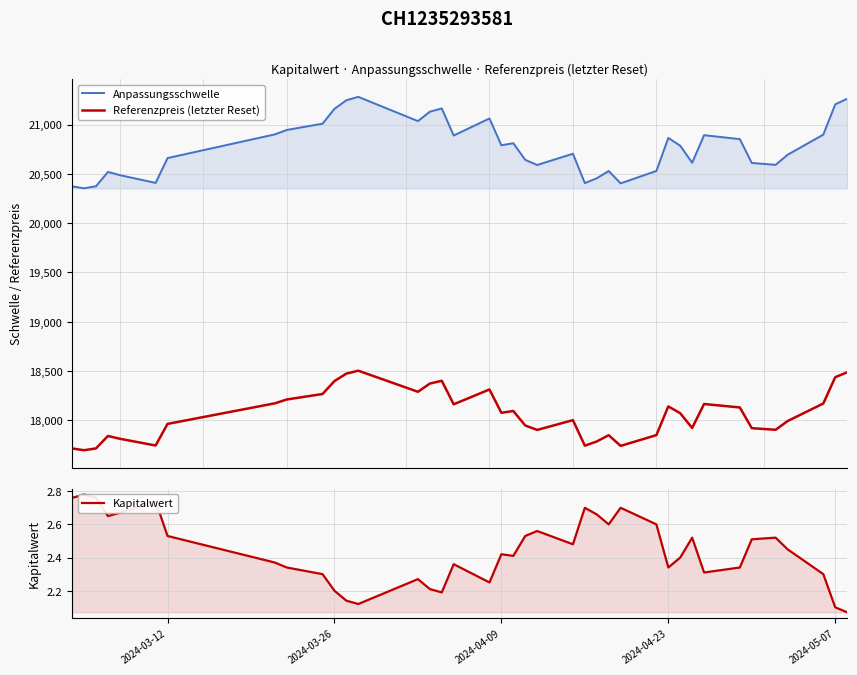

At 2024-03-12, list the series in order from smallest to largest.

Kapitalwert, Referenzpreis (letzter Reset), Anpassungsschwelle